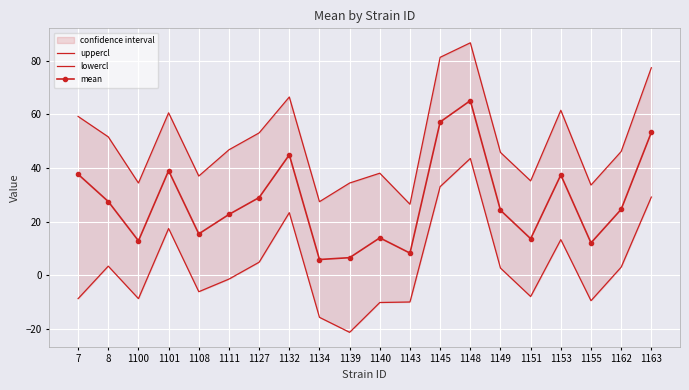

Where is the first local maximum for lowercl?

8